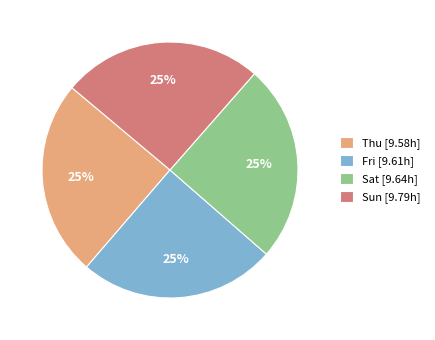

To the nearest percent, what percentage of the pie is Sun [9.79h]?

25%